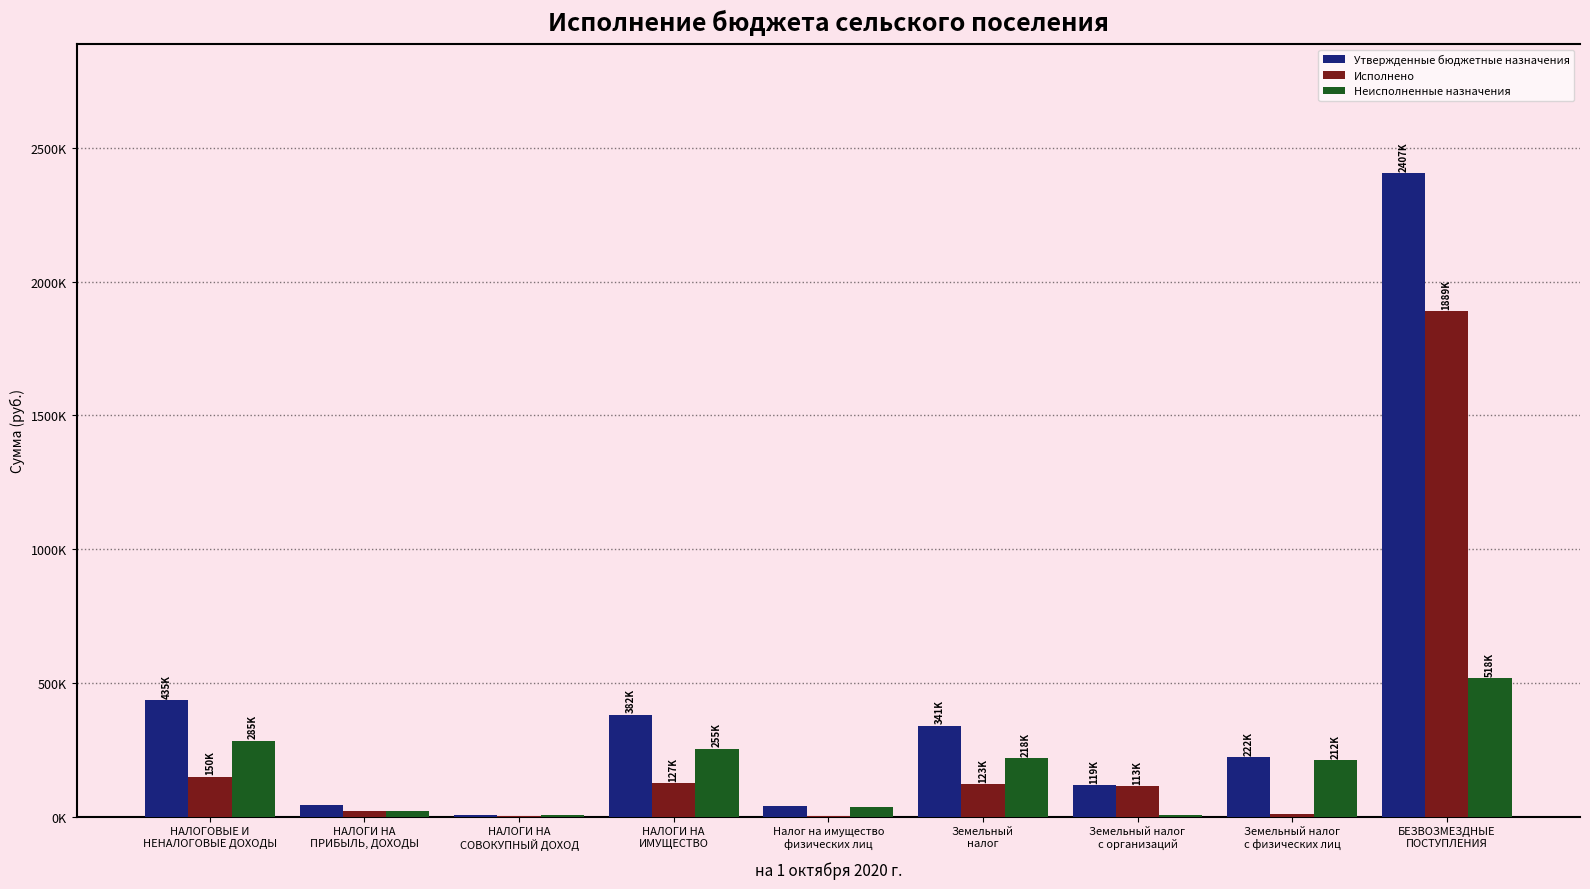

Are the bars grouped side by side (vs. stacked)?

Yes